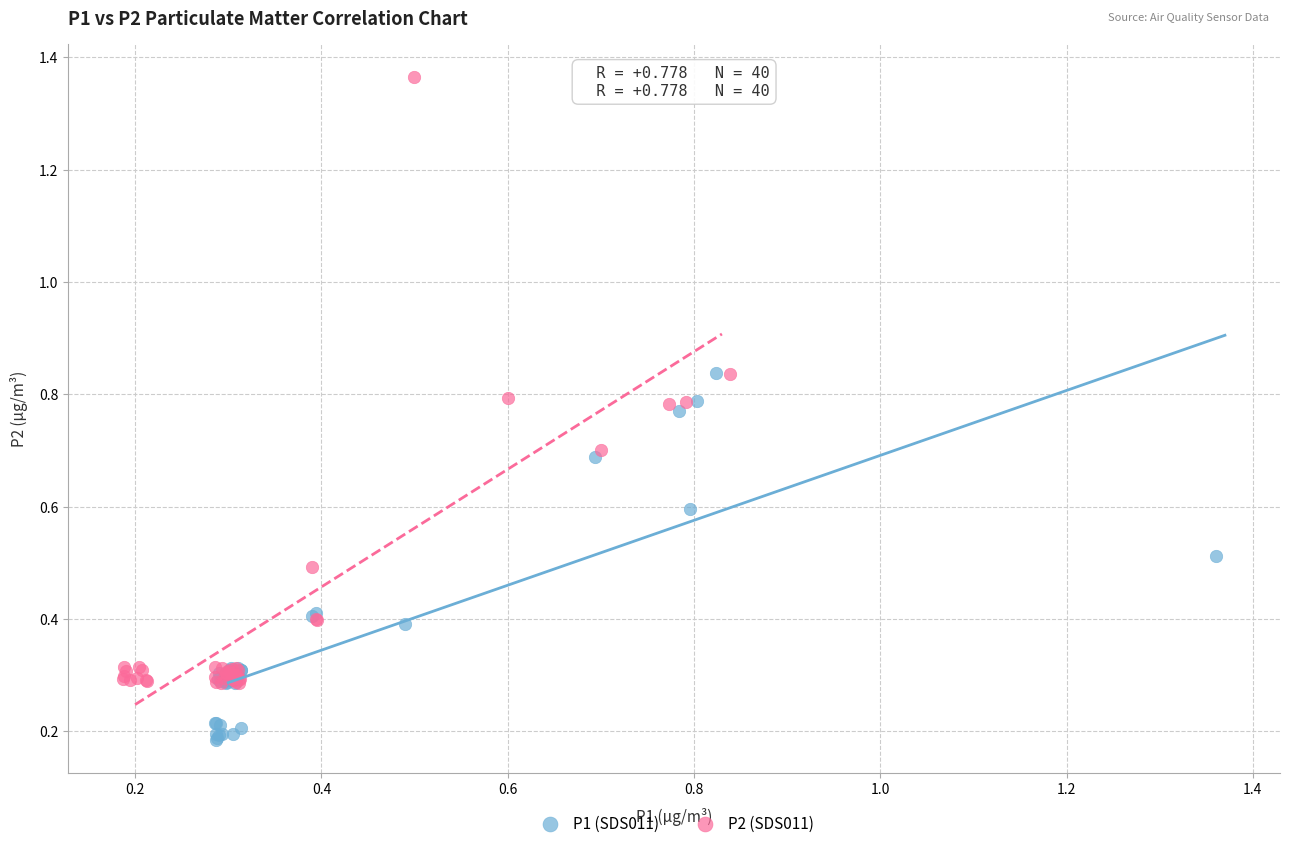

Which series reaches the minimum Y coordinate?

P1 (SDS011)